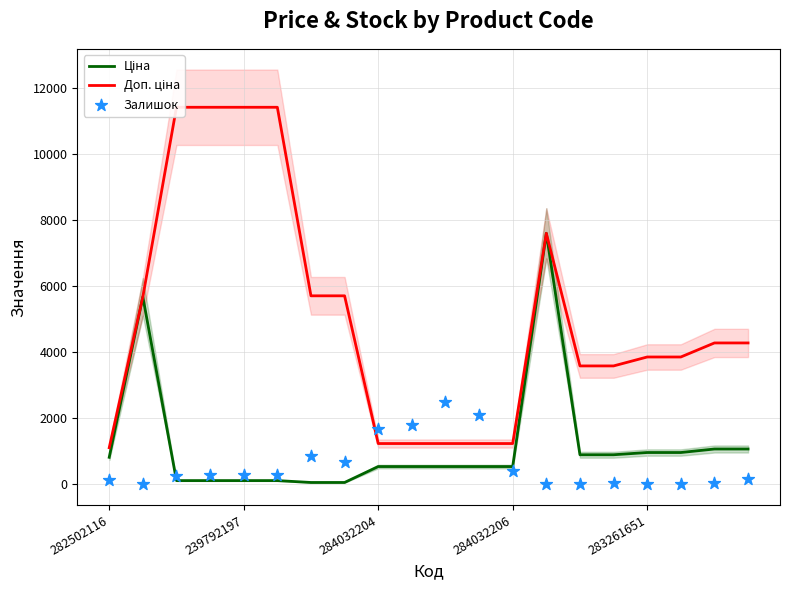

Which series contains the highest Y value?

Доп. ціна